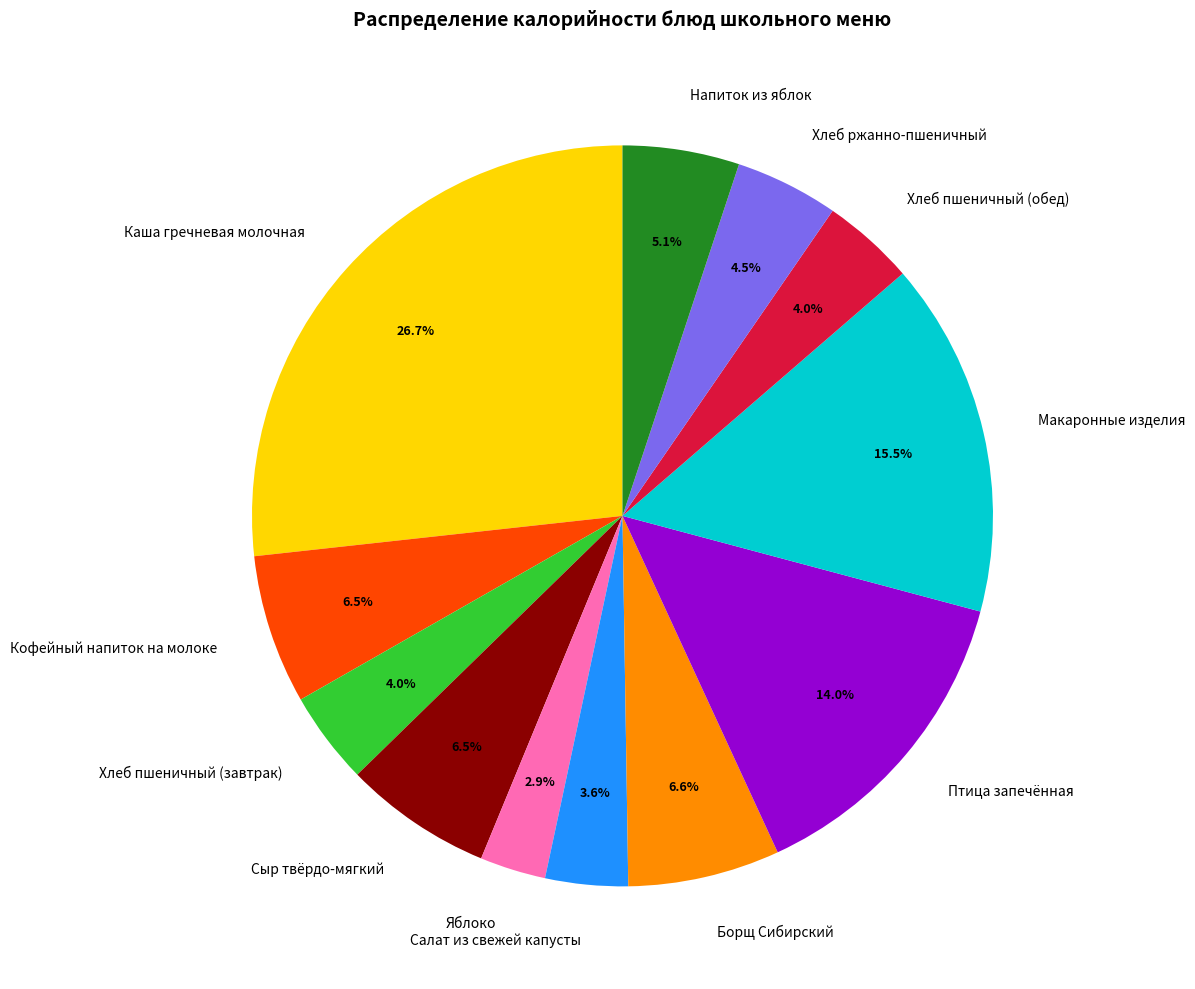

Is it true that Каша гречневая молочная is 27% of the pie?

True